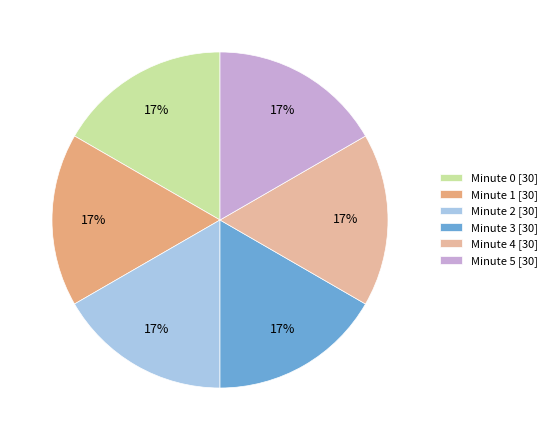

Count the number of slices in the pie.

6